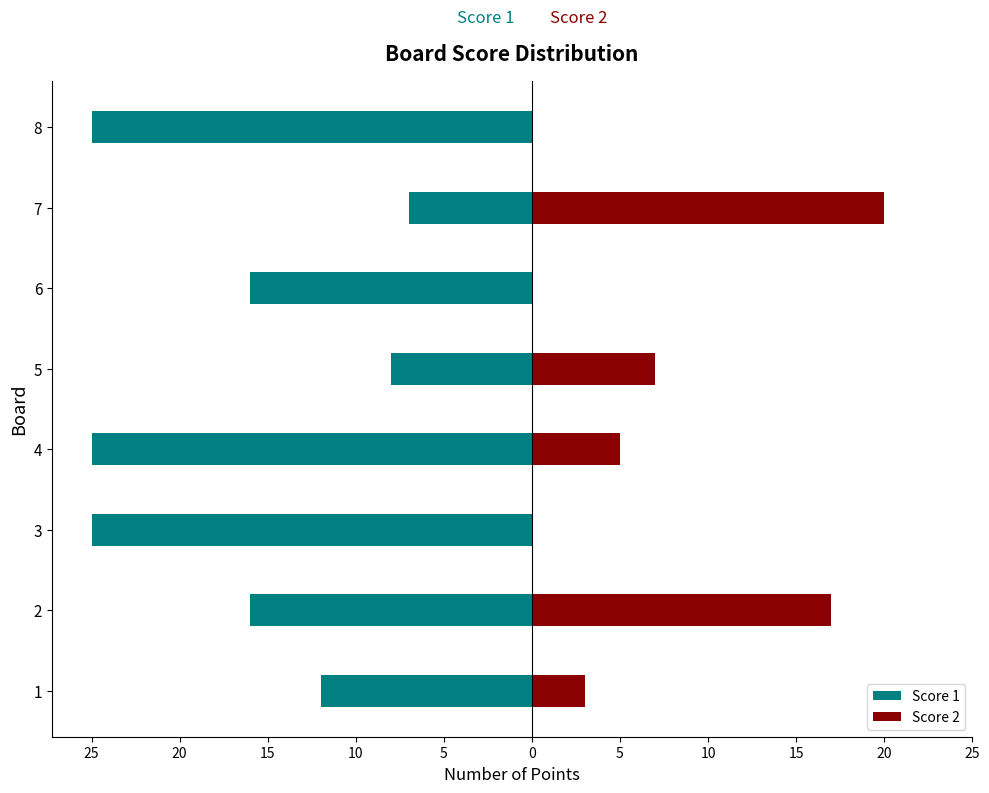

Reading left to right, transcribe all the data shown in this chart.

Score 1: -12	-16	-25	-25	-8	-16	-7	-25
Score 2: 3	17	0	5	7	0	20	0